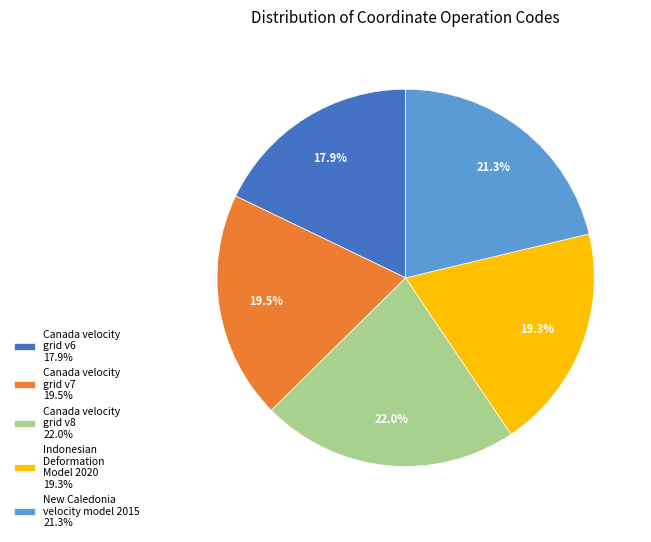

Is Indonesian Deformation Model 2020 the majority of the pie?

No